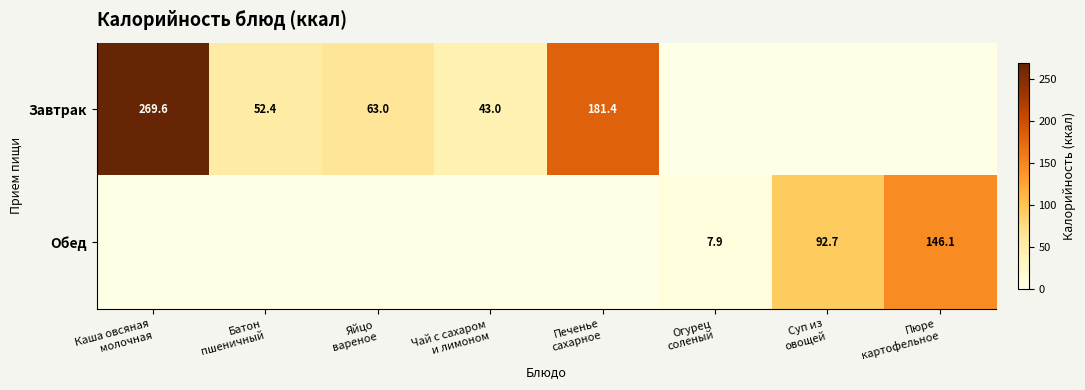

Is it true that Завтрак equals 33.8 at Яйцо вареное?

False